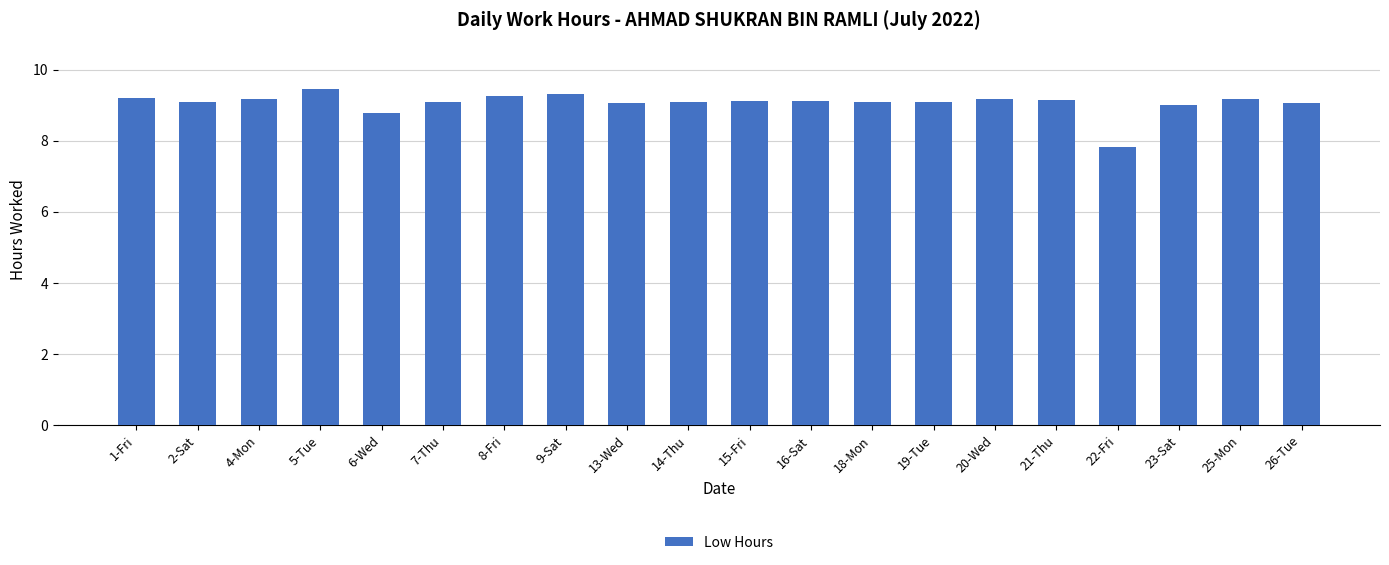

The value at 9-Sat is 9.3. True or false?

True